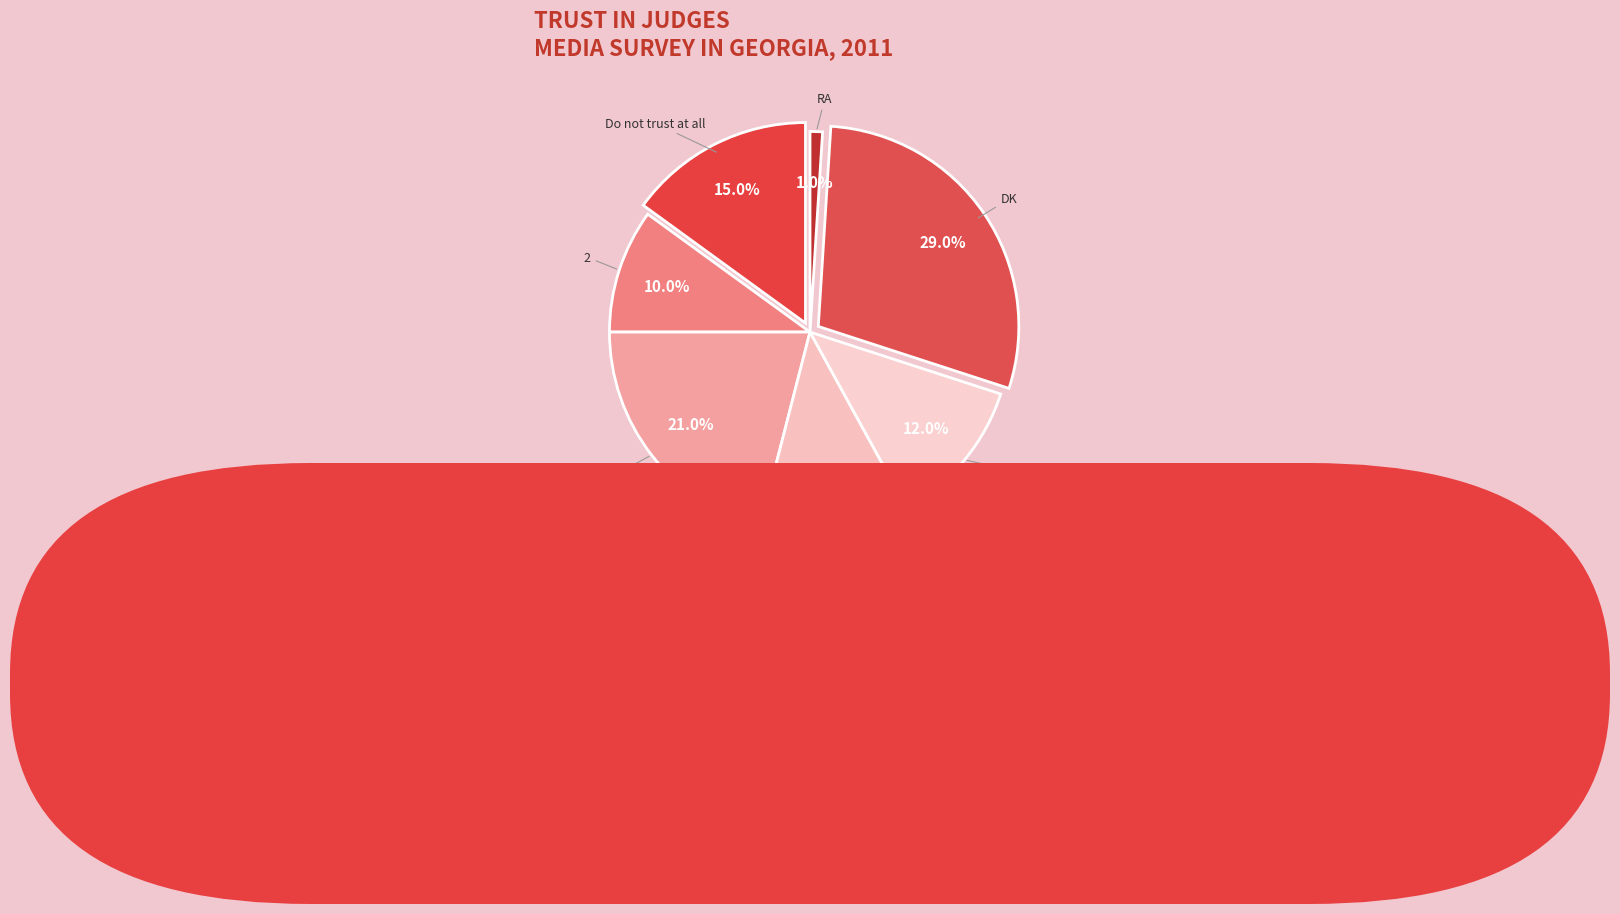

Which category has the biggest portion of the pie?

DK